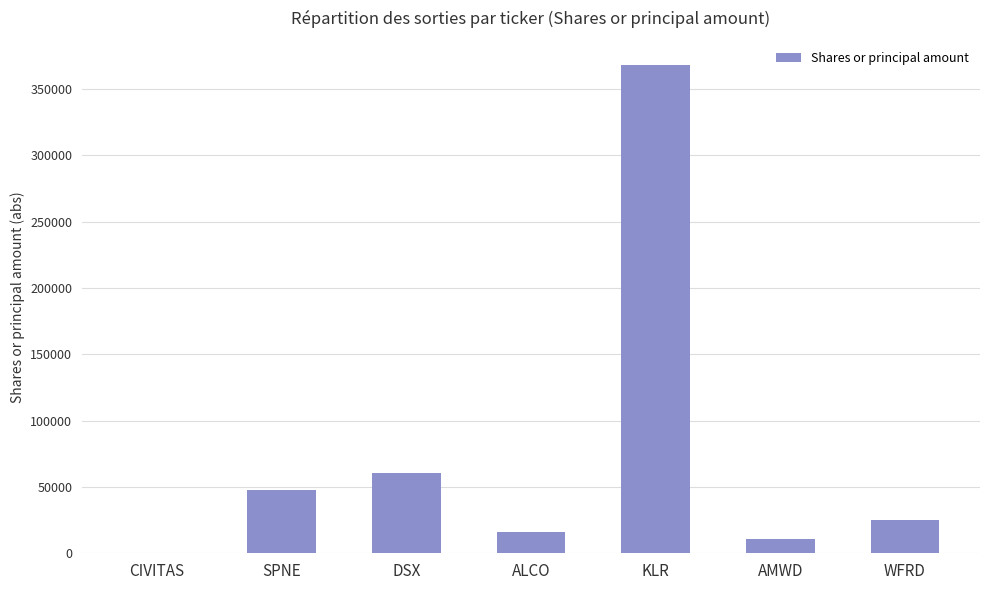

What is the sum of the values at DSX and ALCO?

76977